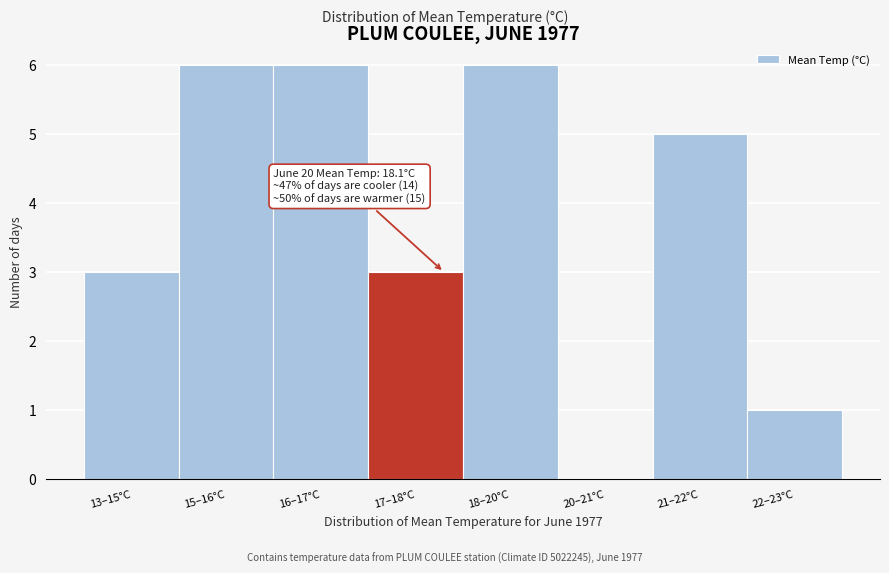

Reading left to right, what are all the values shown in this chart?

13–15°C=3	15–16°C=6	16–17°C=6	17–18°C=3	18–20°C=6	20–21°C=0	21–22°C=5	22–23°C=1